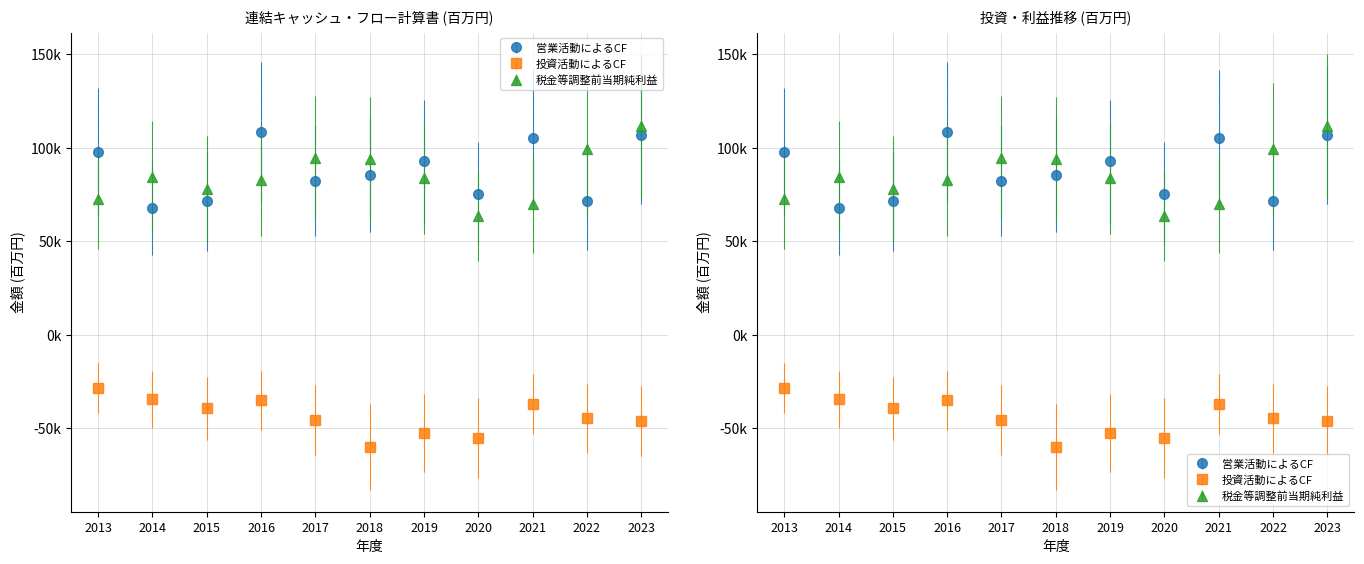

Is it true that 投資活動によるCF equals -40119 at 2013?

False